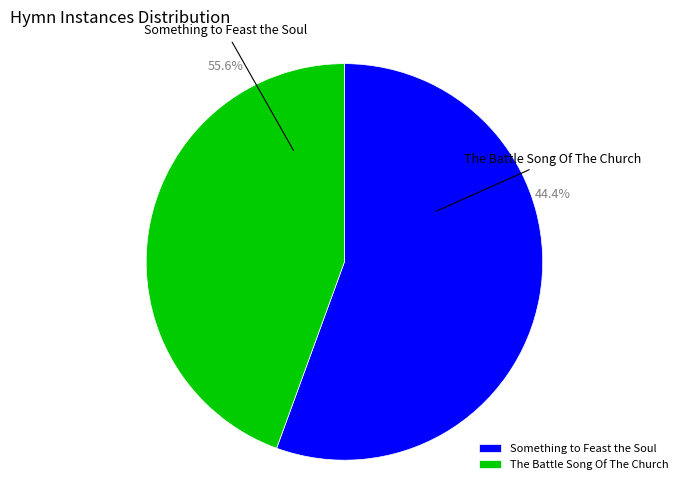

To the nearest percent, what is the difference between the The Battle Song Of The Church and Something to Feast the Soul slice percentages?

11%